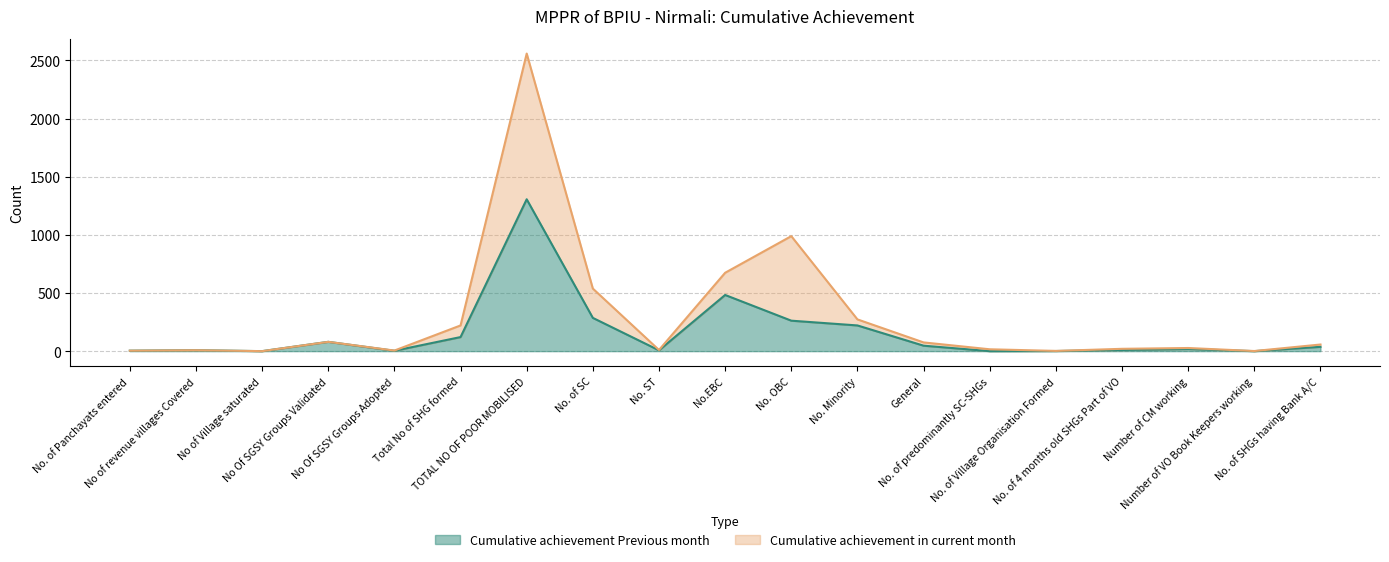

List the labels in order of value, smallest first.

No of Village saturated, No. of predominantly SC-SHGs, Number of VO Book Keepers working, No. of Village Organisation Formed, No Of SGSY Groups Adopted, No. of Panchayats entered, No. ST, No of revenue villages Covered, No. of 4 months old SHGs Part of VO, Number of CM working, No. of SHGs having Bank A/C, General, No Of SGSY Groups Validated, Total No of SHG formed, No. Minority, No. OBC, No. of SC, No.EBC, TOTAL NO OF POOR MOBILISED